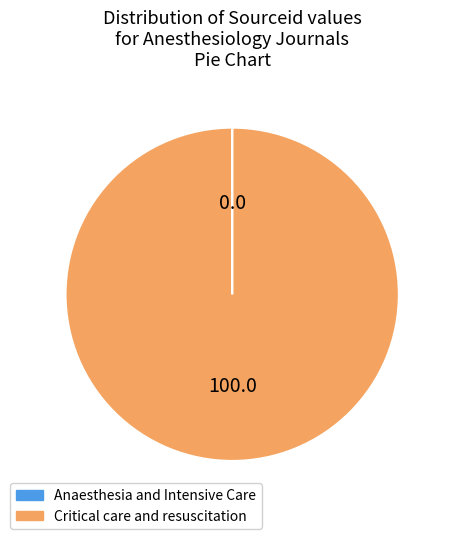

The Critical care and resuscitation slice represents 100% of the pie. True or false?

True